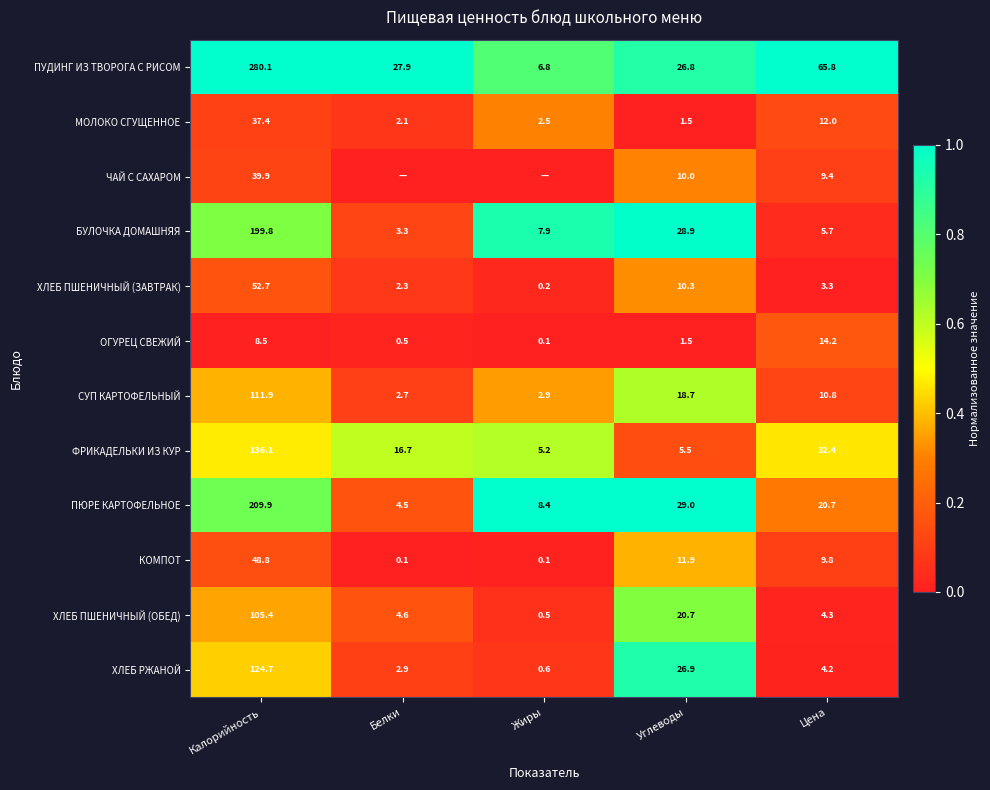

How many data points does each series have?

5